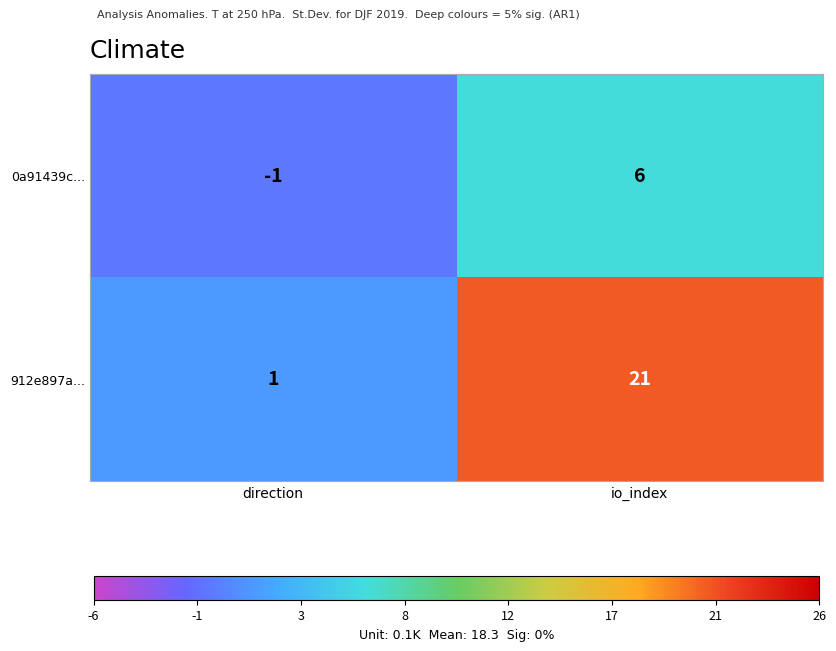

What is the total value across all series at io_index?

27